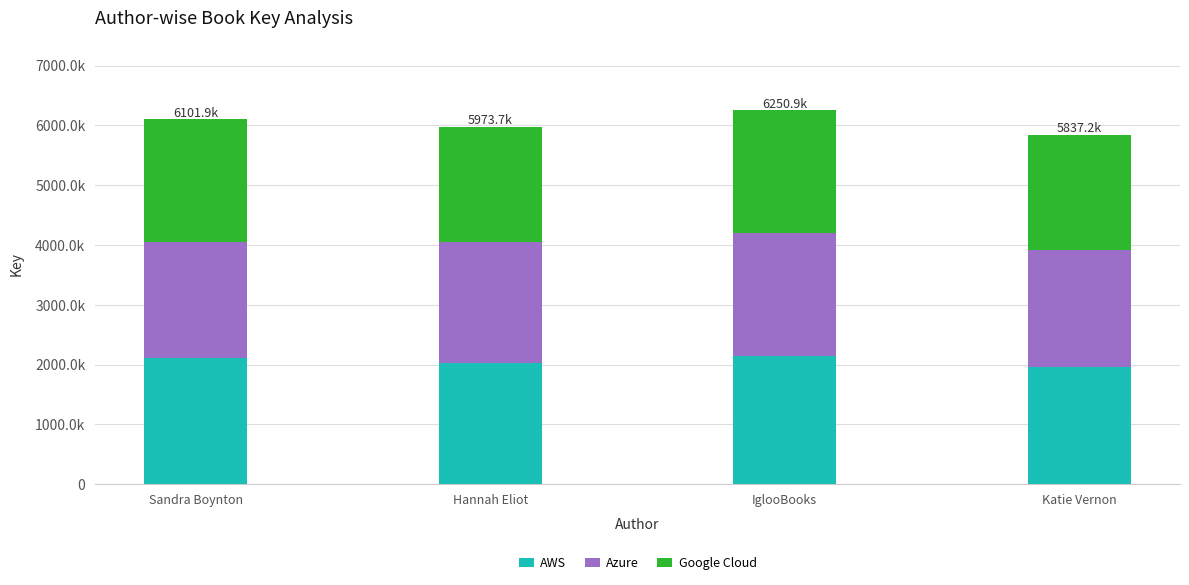

What is the label of the 4th bar from the right?

Sandra Boynton